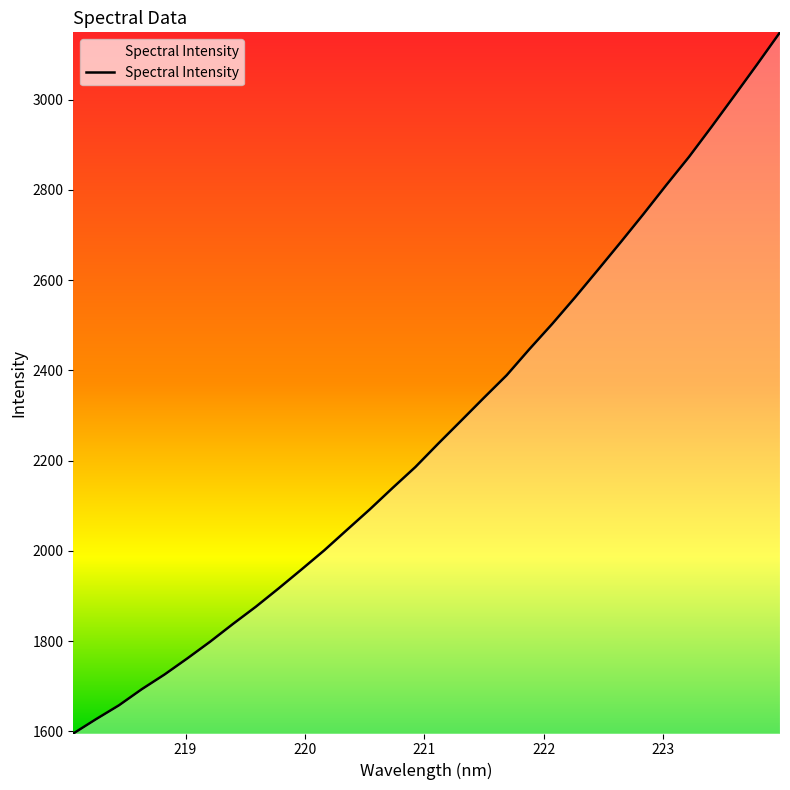

What is the difference between the maximum and minimum values?

1553.9